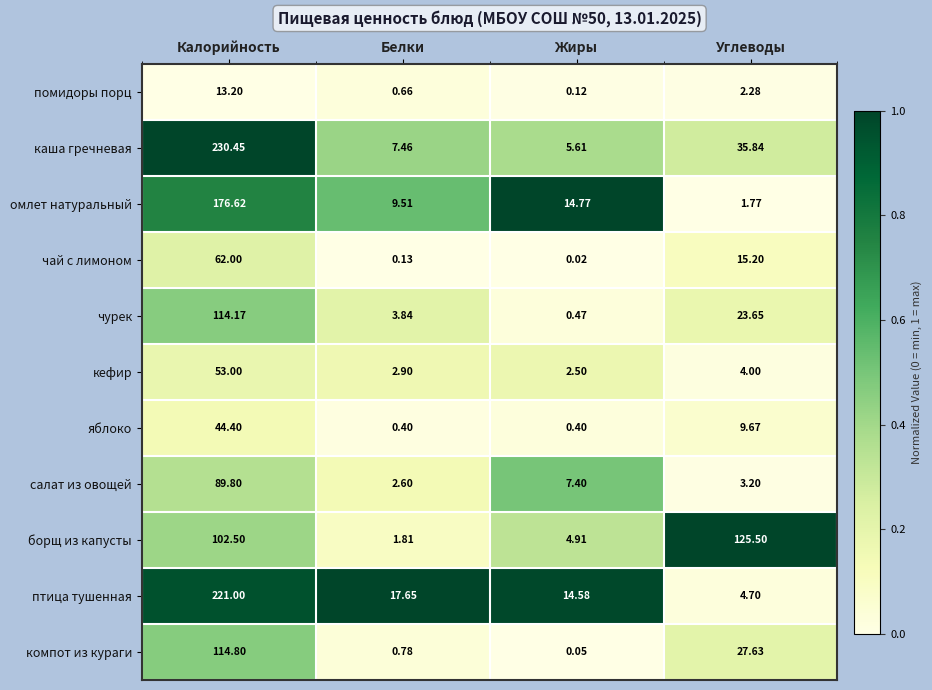

Which series has the largest total across all categories?

каша гречневая